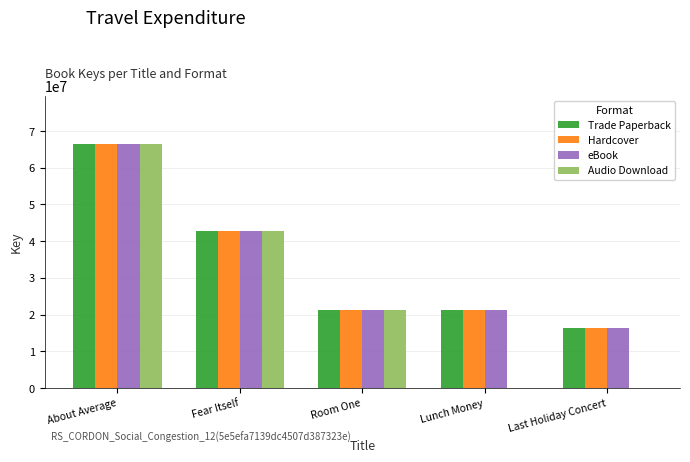

At which label does Trade Paperback reach its peak?

About Average